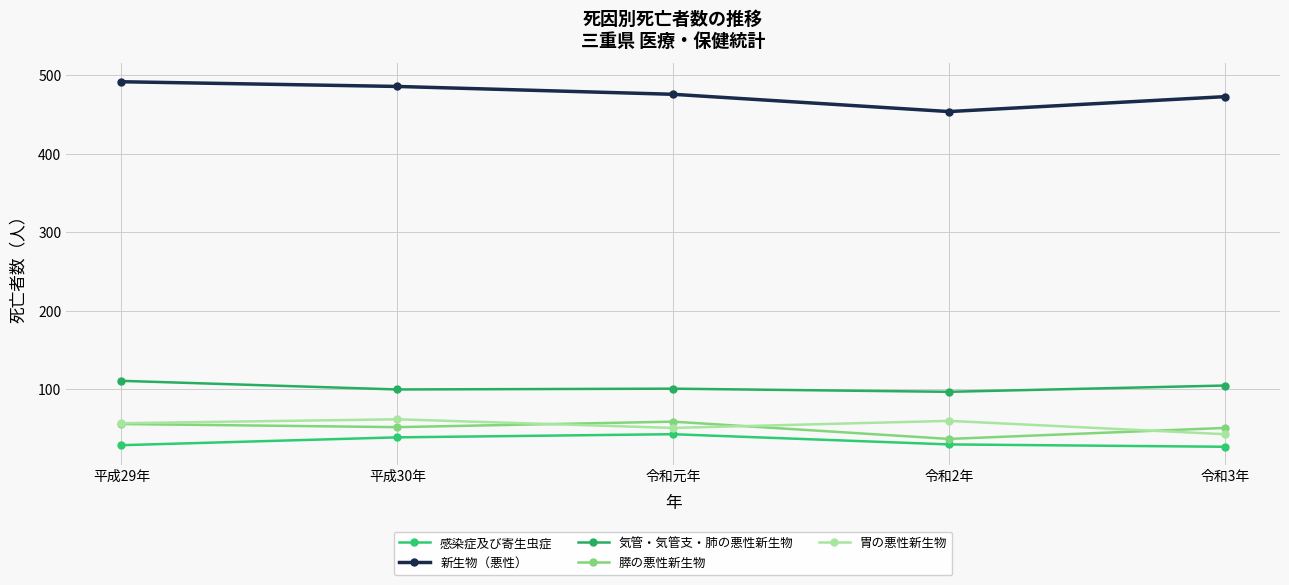

What is the smallest value displayed?

27